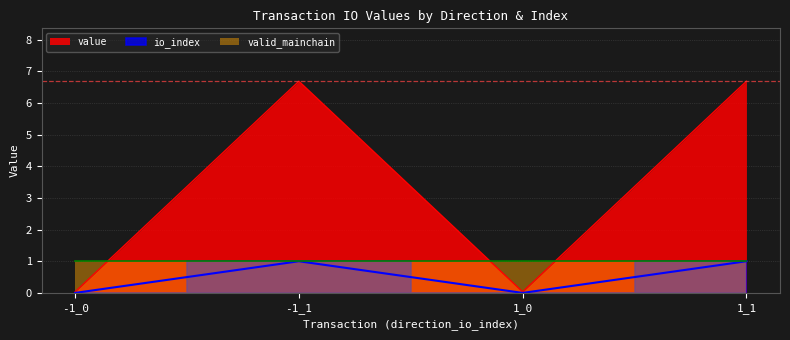

True or false: io_index and value intersect in this chart.

False